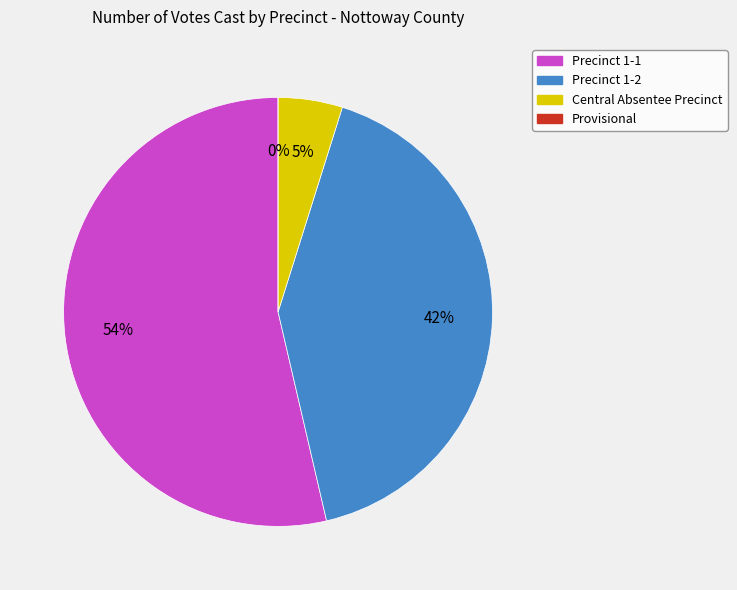

True or false: Central Absentee Precinct accounts for 1% of the total.

False